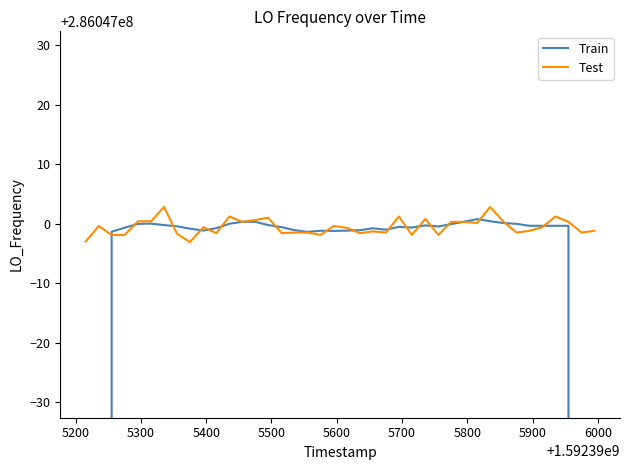

How many lines are shown in the chart?

2